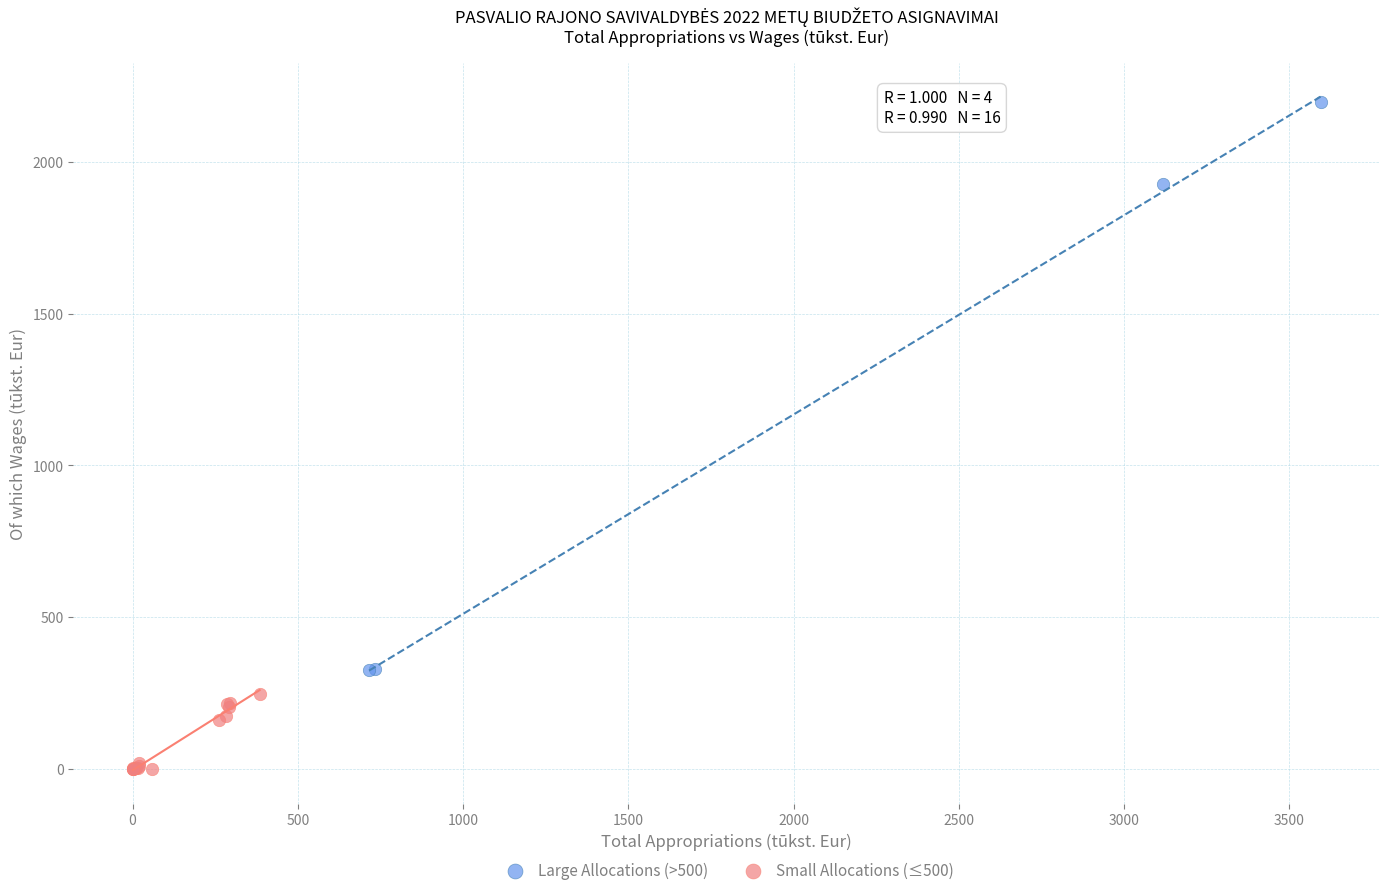

What are all the series names shown in the legend?

Large Allocations (>500), Small Allocations (≤500)